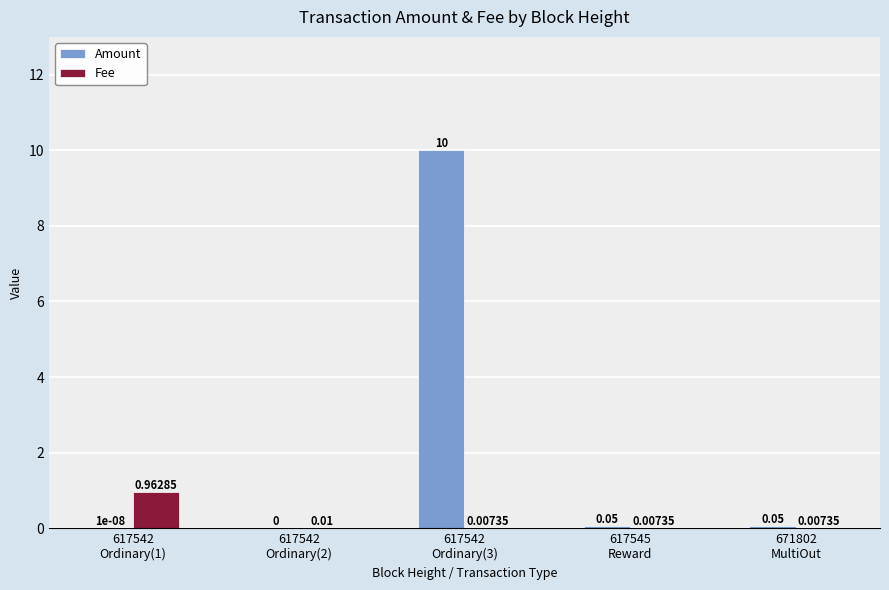

Are the bars grouped side by side (vs. stacked)?

Yes